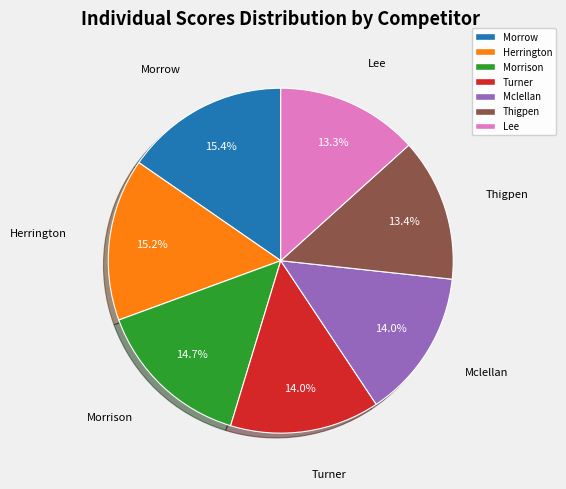

Between Morrison and Herrington, which is larger?

Herrington